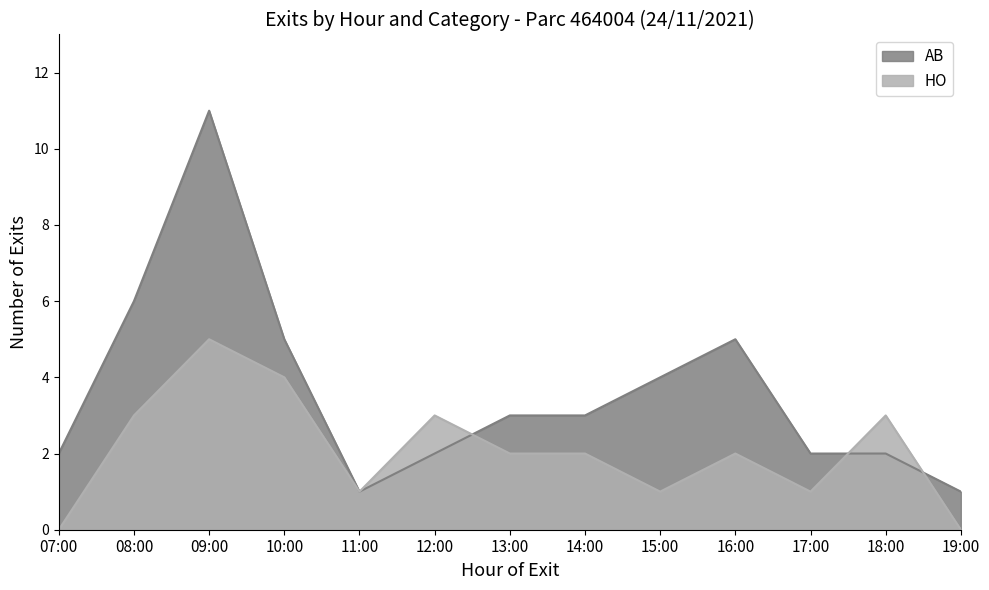

List the series in order of their overall mean, highest first.

AB, HO